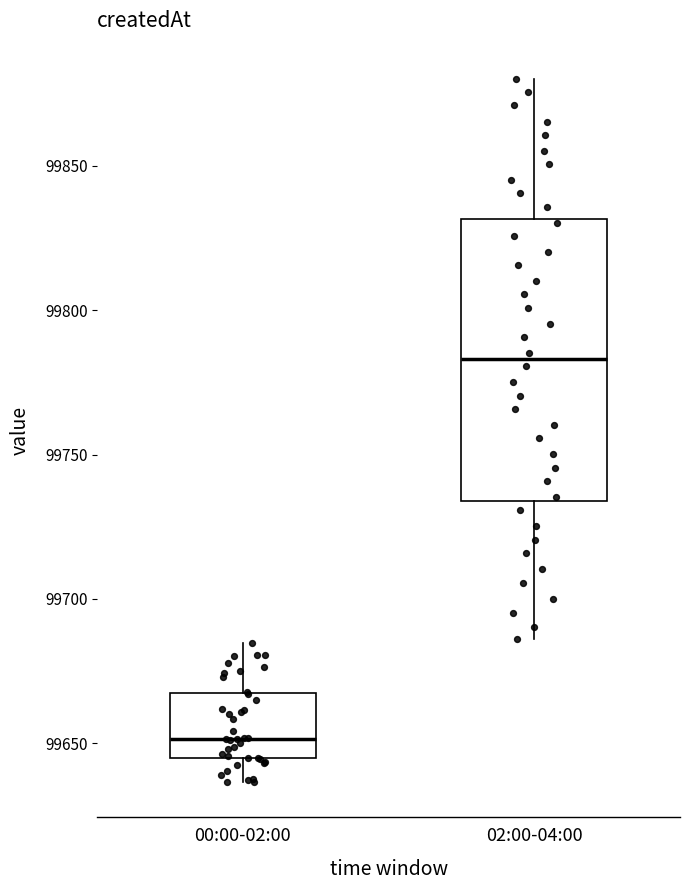

Comparing the boxes themselves (not the whiskers), which one is the tallest?

02:00-04:00